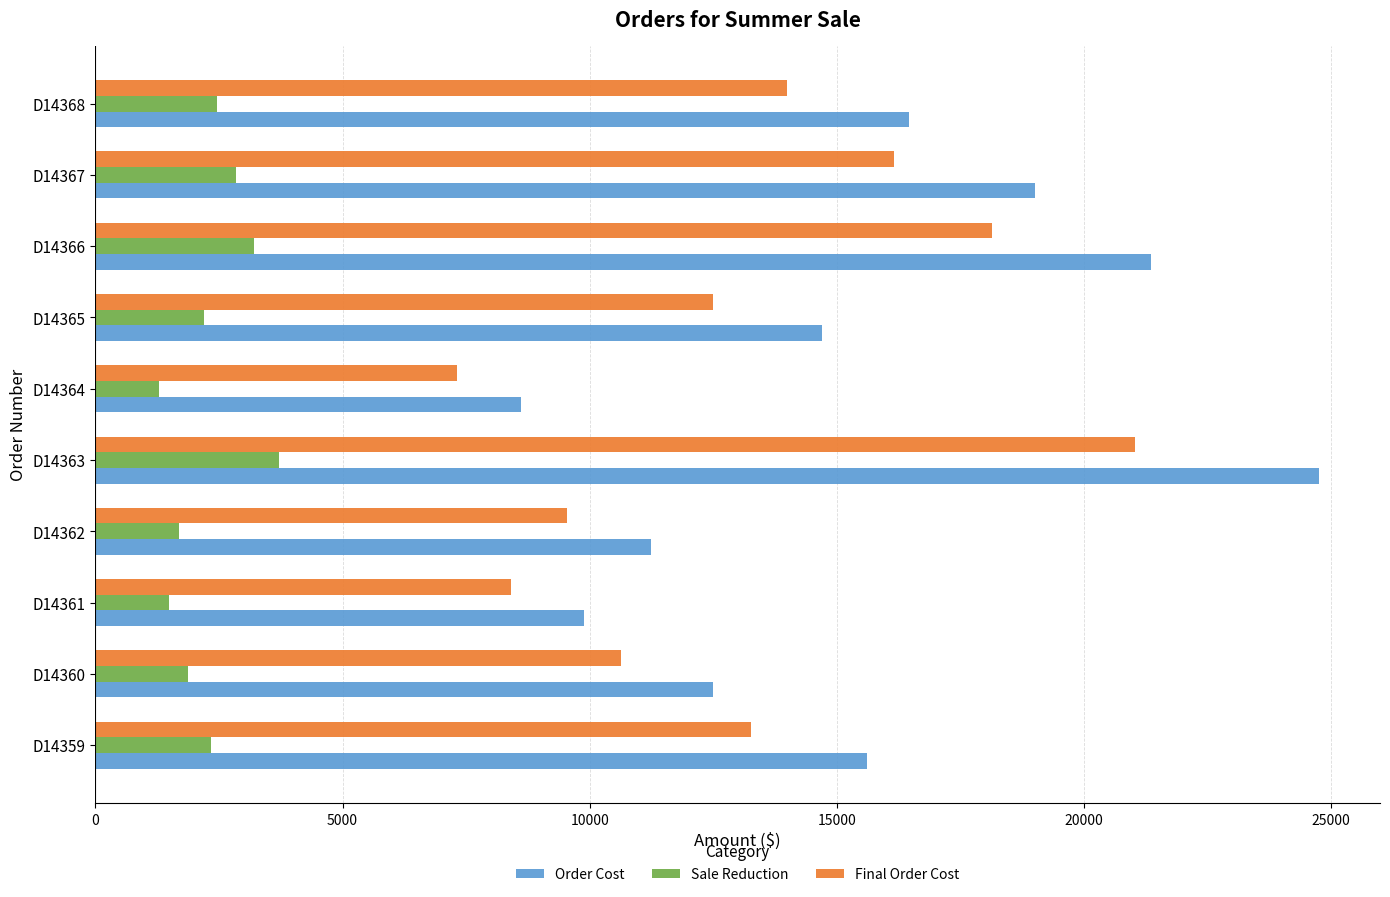

Between D14364 and D14366, which series saw the biggest shift?

Order Cost